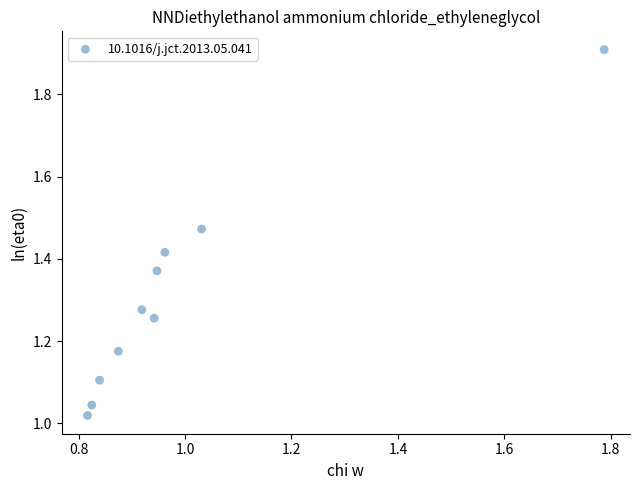

What is the range of Y values (max minus min)?

0.9